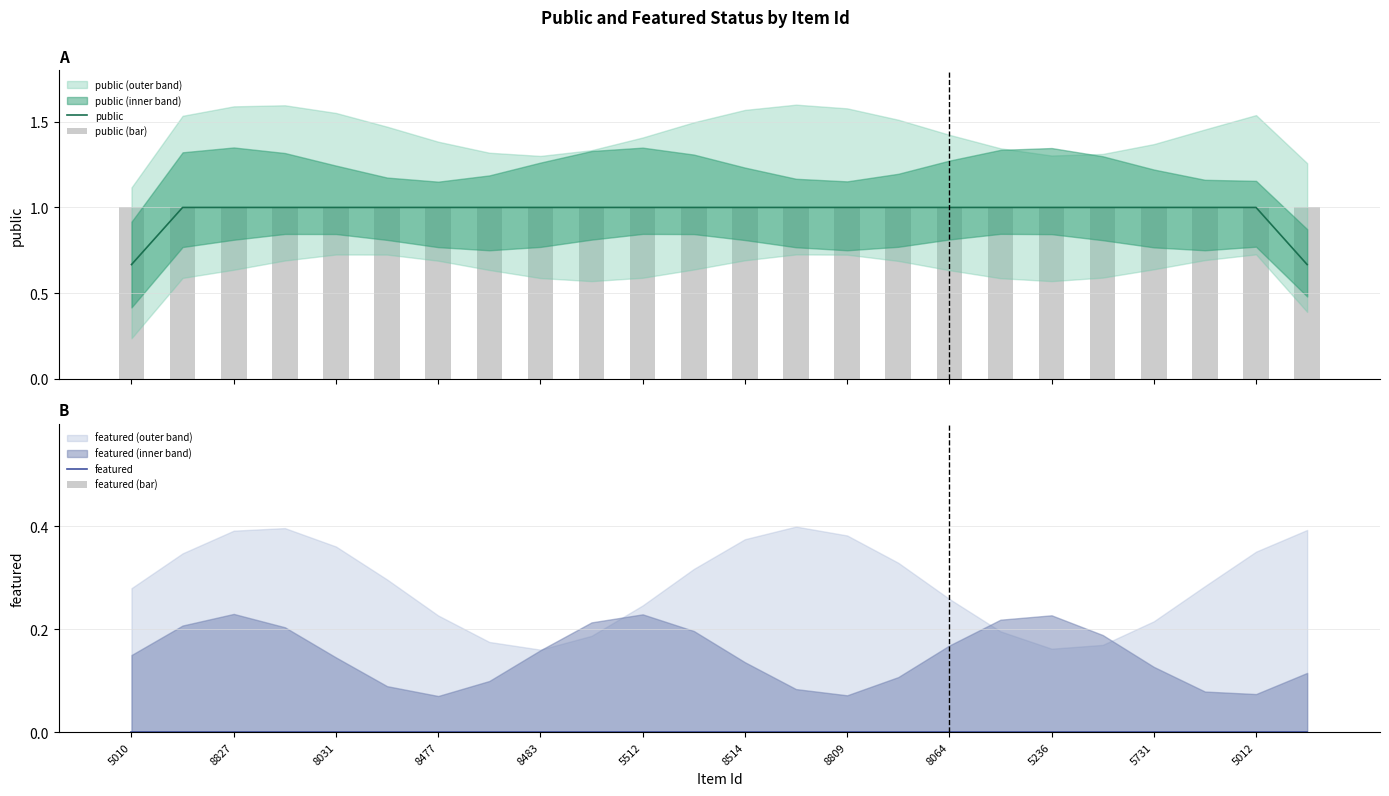

Is it true that featured equals 0.0 at 5010?

True